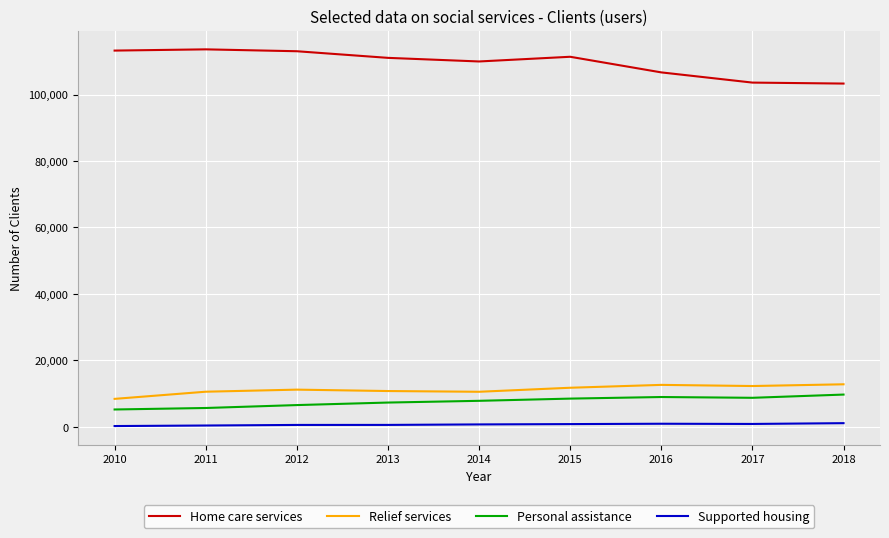

What is the maximum value for Relief services?

12807